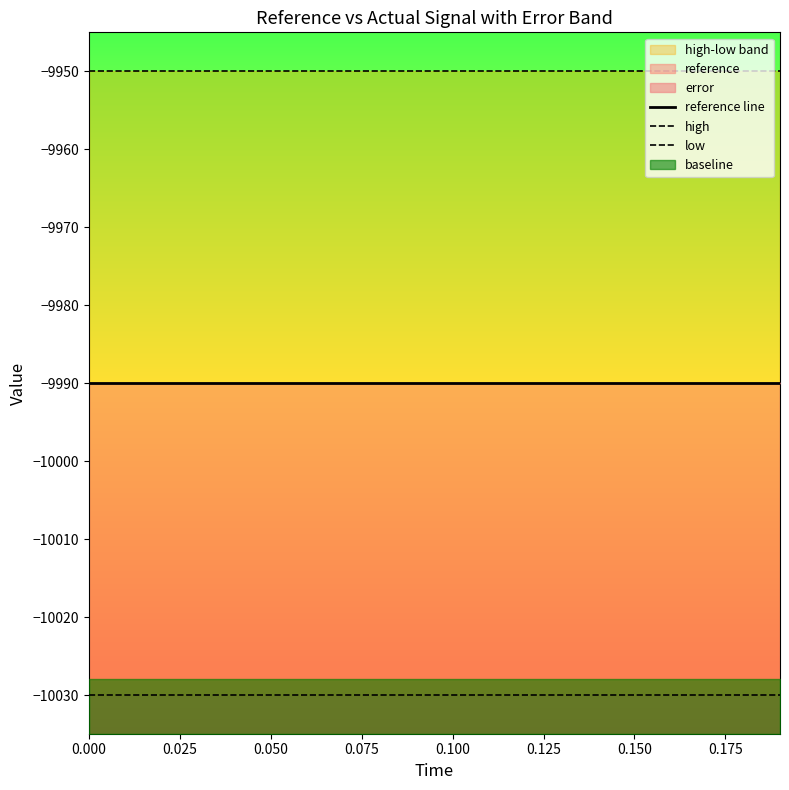

True or false: low has more than 0 points higher than both neighbors.

False